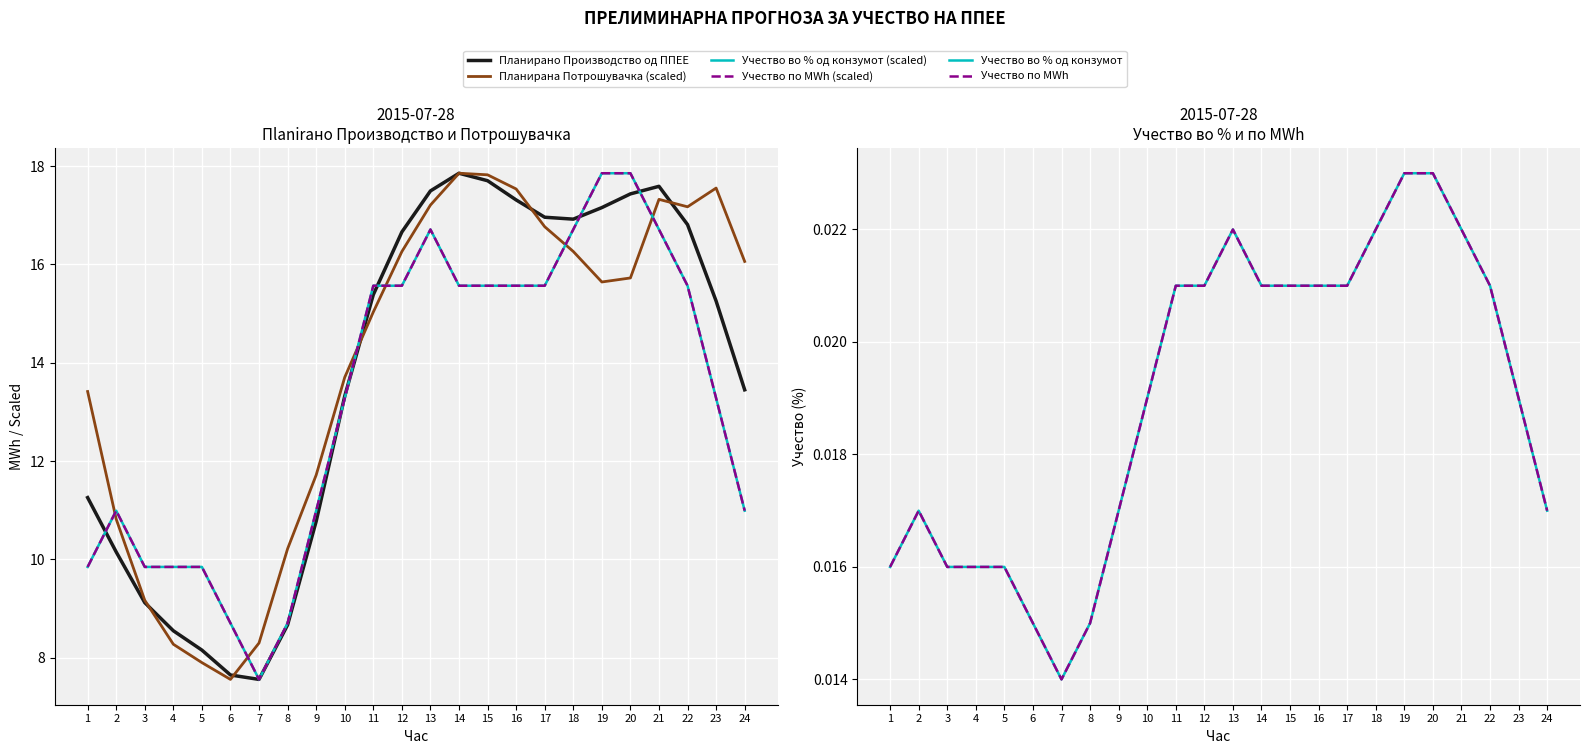

Reading right to left, what are all the values shown in this chart?

Планирано Производство од ППЕЕ: 24=13.4	23=15.3	22=16.8	21=17.6	20=17.4	19=17.2	18=16.9	17=17.0	16=17.3	15=17.7	14=17.9	13=17.5	12=16.7	11=15.4	10=13.3	9=10.8	8=8.7	7=7.6	6=7.6	5=8.2	4=8.5	3=9.1	2=10.2	1=11.3
Планирана Потрошувачка (scaled): 24=16.1	23=17.6	22=17.2	21=17.3	20=15.7	19=15.6	18=16.3	17=16.8	16=17.5	15=17.8	14=17.9	13=17.2	12=16.3	11=15.0	10=13.7	9=11.7	8=10.2	7=8.3	6=7.6	5=7.9	4=8.3	3=9.2	2=10.8	1=13.4
Учество во % од конзумот (scaled): 24=11.0	23=13.3	22=15.6	21=16.7	20=17.9	19=17.9	18=16.7	17=15.6	16=15.6	15=15.6	14=15.6	13=16.7	12=15.6	11=15.6	10=13.3	9=11.0	8=8.7	7=7.6	6=8.7	5=9.8	4=9.8	3=9.8	2=11.0	1=9.8
Учество по MWh (scaled): 24=11.0	23=13.3	22=15.6	21=16.7	20=17.9	19=17.9	18=16.7	17=15.6	16=15.6	15=15.6	14=15.6	13=16.7	12=15.6	11=15.6	10=13.3	9=11.0	8=8.7	7=7.6	6=8.7	5=9.8	4=9.8	3=9.8	2=11.0	1=9.8
Учество во % од конзумот: 24=0.0	23=0.0	22=0.0	21=0.0	20=0.0	19=0.0	18=0.0	17=0.0	16=0.0	15=0.0	14=0.0	13=0.0	12=0.0	11=0.0	10=0.0	9=0.0	8=0.0	7=0.0	6=0.0	5=0.0	4=0.0	3=0.0	2=0.0	1=0.0
Учество по MWh: 24=0.0	23=0.0	22=0.0	21=0.0	20=0.0	19=0.0	18=0.0	17=0.0	16=0.0	15=0.0	14=0.0	13=0.0	12=0.0	11=0.0	10=0.0	9=0.0	8=0.0	7=0.0	6=0.0	5=0.0	4=0.0	3=0.0	2=0.0	1=0.0